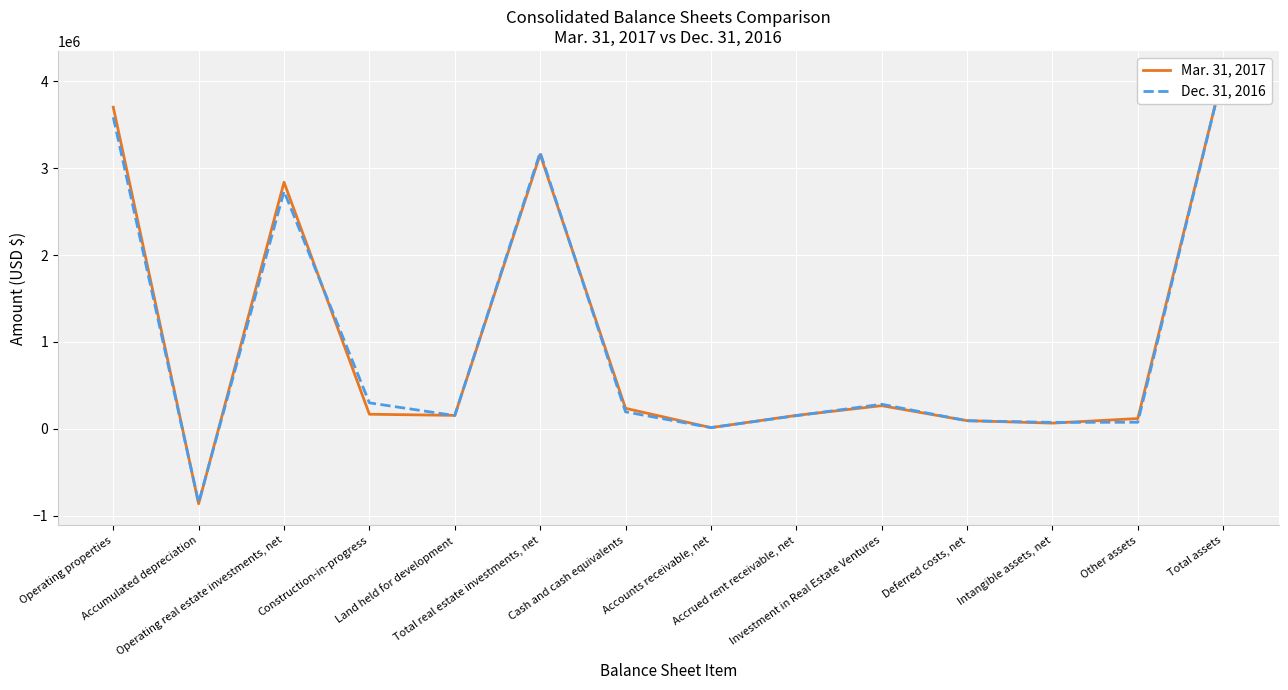

Rank the categories by Dec. 31, 2016 value from lowest to highest.

Accumulated depreciation, Accounts receivable, net, Intangible assets, net, Other assets, Deferred costs, net, Accrued rent receivable, net, Land held for development, Cash and cash equivalents, Investment in Real Estate Ventures, Construction-in-progress, Operating real estate investments, net, Total real estate investments, net, Operating properties, Total assets